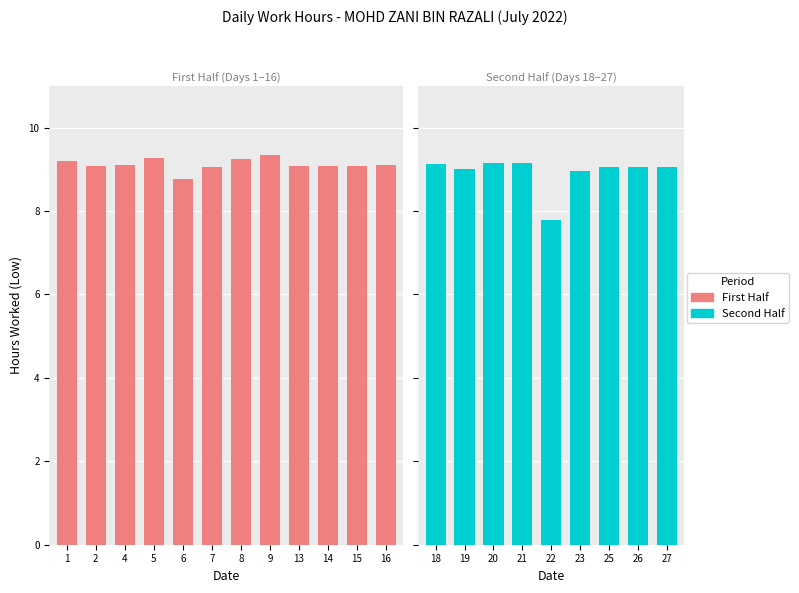

Count the number of values greater than 9.

17